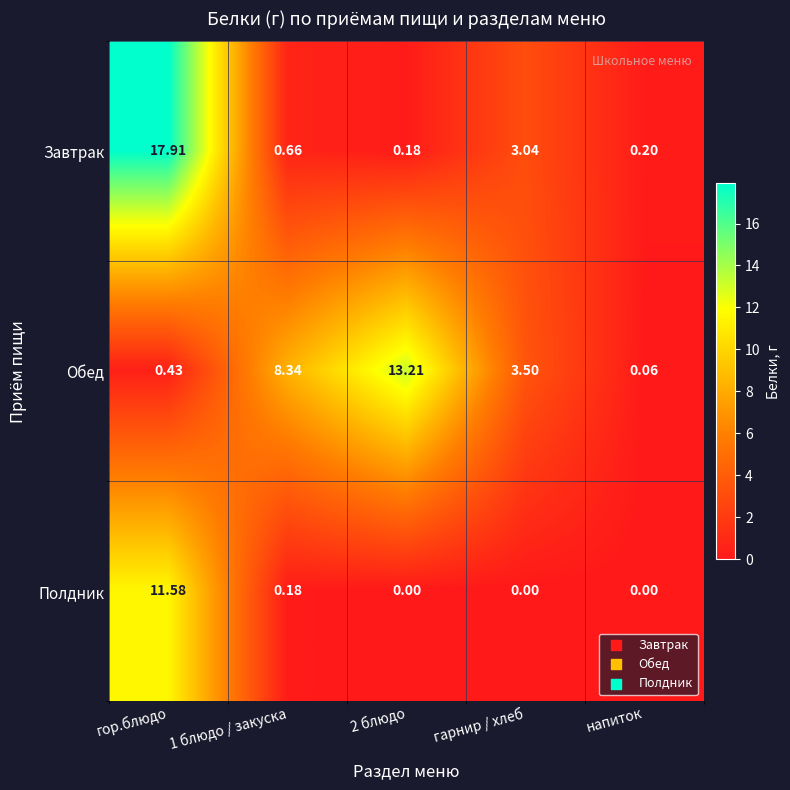

At which label does Завтрак reach its peak?

гор.блюдо